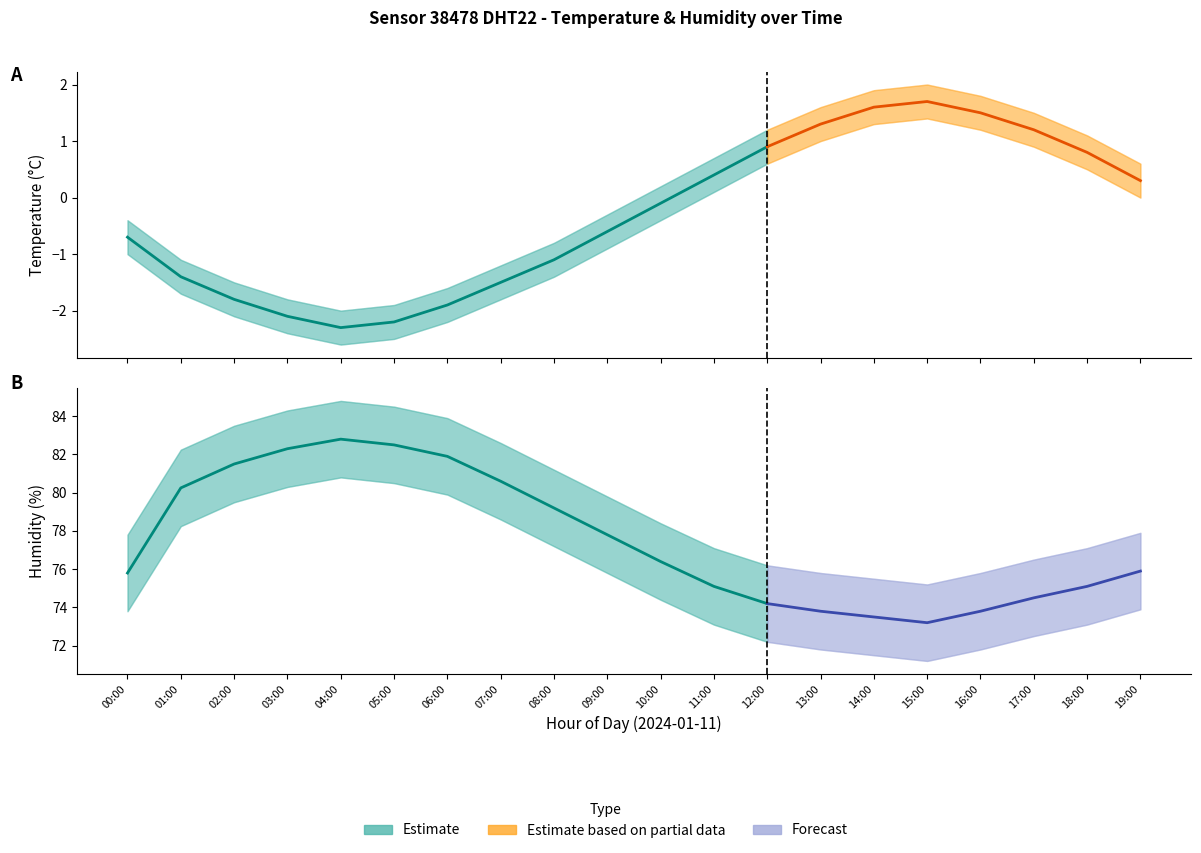

Reading left to right, extract all data points from this chart.

temperature: 00:00=-0.7	01:00=-1.4	02:00=-1.8	03:00=-2.1	04:00=-2.3	05:00=-2.2	06:00=-1.9	07:00=-1.5	08:00=-1.1	09:00=-0.6	10:00=-0.1	11:00=0.4	12:00=0.9	13:00=1.3	14:00=1.6	15:00=1.7	16:00=1.5	17:00=1.2	18:00=0.8	19:00=0.3
temperature_upper: 00:00=-0.4	01:00=-1.1	02:00=-1.5	03:00=-1.8	04:00=-2.0	05:00=-1.9	06:00=-1.6	07:00=-1.2	08:00=-0.8	09:00=-0.3	10:00=0.2	11:00=0.7	12:00=1.2	13:00=1.6	14:00=1.9	15:00=2.0	16:00=1.8	17:00=1.5	18:00=1.1	19:00=0.6
temperature_lower: 00:00=-1.0	01:00=-1.7	02:00=-2.1	03:00=-2.4	04:00=-2.6	05:00=-2.5	06:00=-2.2	07:00=-1.8	08:00=-1.4	09:00=-0.9	10:00=-0.4	11:00=0.1	12:00=0.6	13:00=1.0	14:00=1.3	15:00=1.4	16:00=1.2	17:00=0.9	18:00=0.5	19:00=0.0
humidity: 00:00=75.8	01:00=80.2	02:00=81.5	03:00=82.3	04:00=82.8	05:00=82.5	06:00=81.9	07:00=80.6	08:00=79.2	09:00=77.8	10:00=76.4	11:00=75.1	12:00=74.2	13:00=73.8	14:00=73.5	15:00=73.2	16:00=73.8	17:00=74.5	18:00=75.1	19:00=75.9
humidity_upper: 00:00=77.8	01:00=82.2	02:00=83.5	03:00=84.3	04:00=84.8	05:00=84.5	06:00=83.9	07:00=82.6	08:00=81.2	09:00=79.8	10:00=78.4	11:00=77.1	12:00=76.2	13:00=75.8	14:00=75.5	15:00=75.2	16:00=75.8	17:00=76.5	18:00=77.1	19:00=77.9
humidity_lower: 00:00=73.8	01:00=78.2	02:00=79.5	03:00=80.3	04:00=80.8	05:00=80.5	06:00=79.9	07:00=78.6	08:00=77.2	09:00=75.8	10:00=74.4	11:00=73.1	12:00=72.2	13:00=71.8	14:00=71.5	15:00=71.2	16:00=71.8	17:00=72.5	18:00=73.1	19:00=73.9